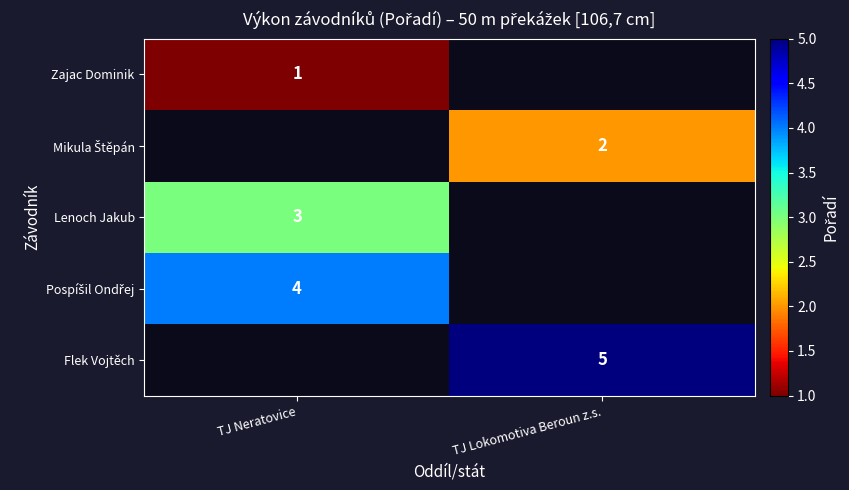

Is it true that Flek Vojtěch equals 3 at TJ Lokomotiva Beroun z.s.?

False